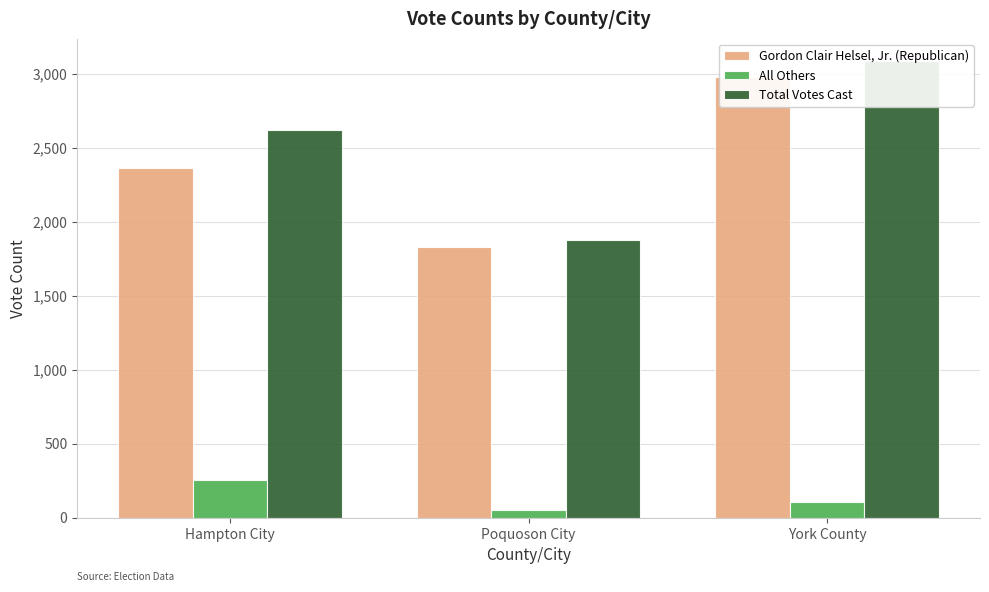

Is it true that All Others equals 126 at Hampton City?

False